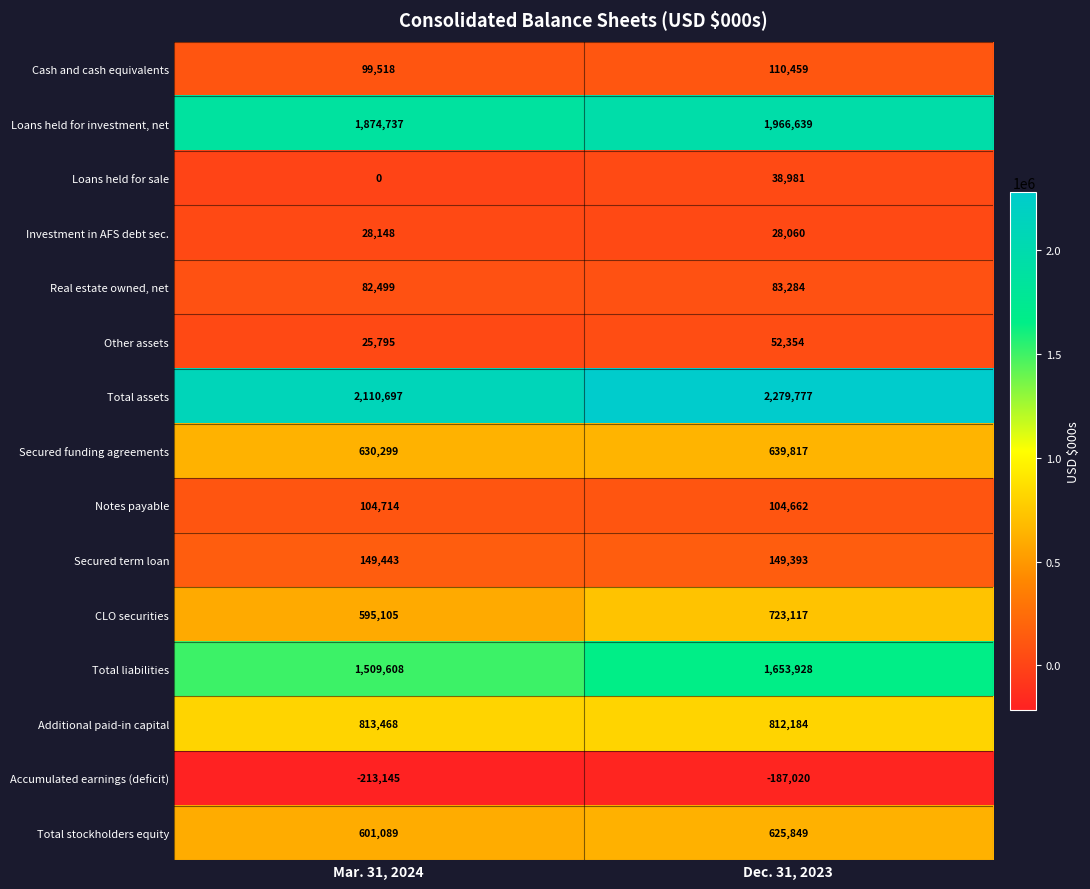

What is the sum of the Loans held for sale values at Mar. 31, 2024 and Dec. 31, 2023?

38981